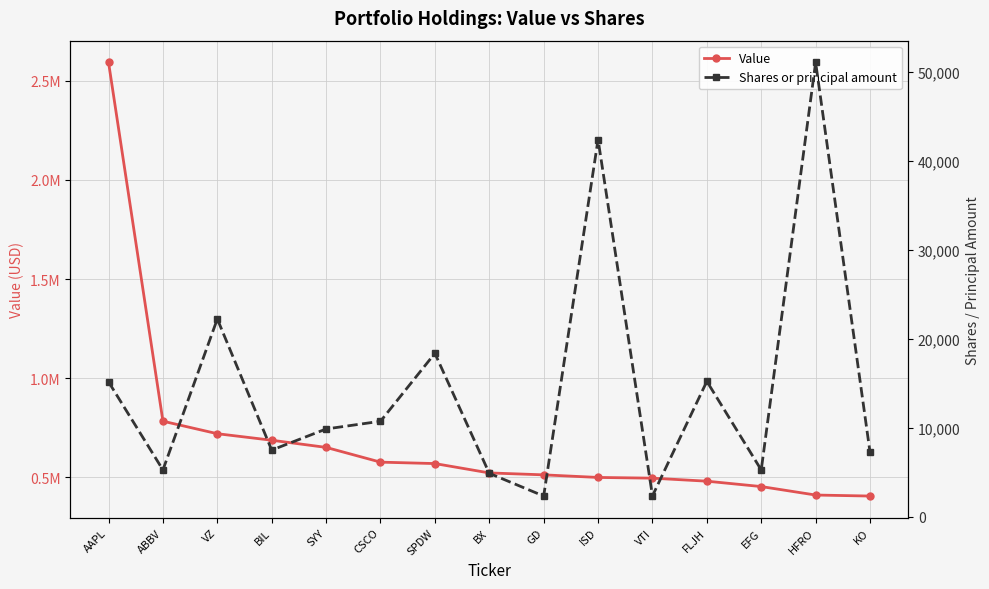

True or false: Shares or principal amount and Value cross at least once.

False